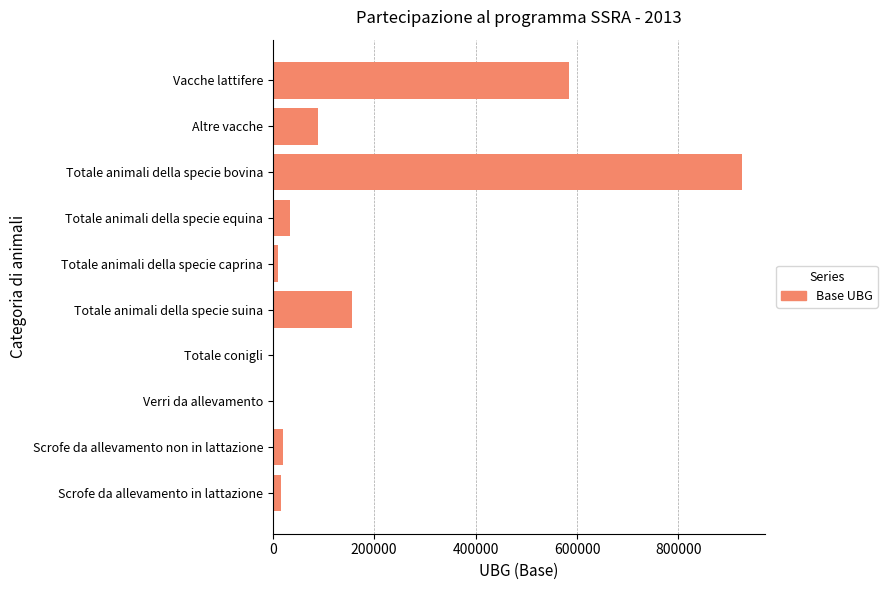

Is it true that the value at Vacche lattifere is 260603.8?

False